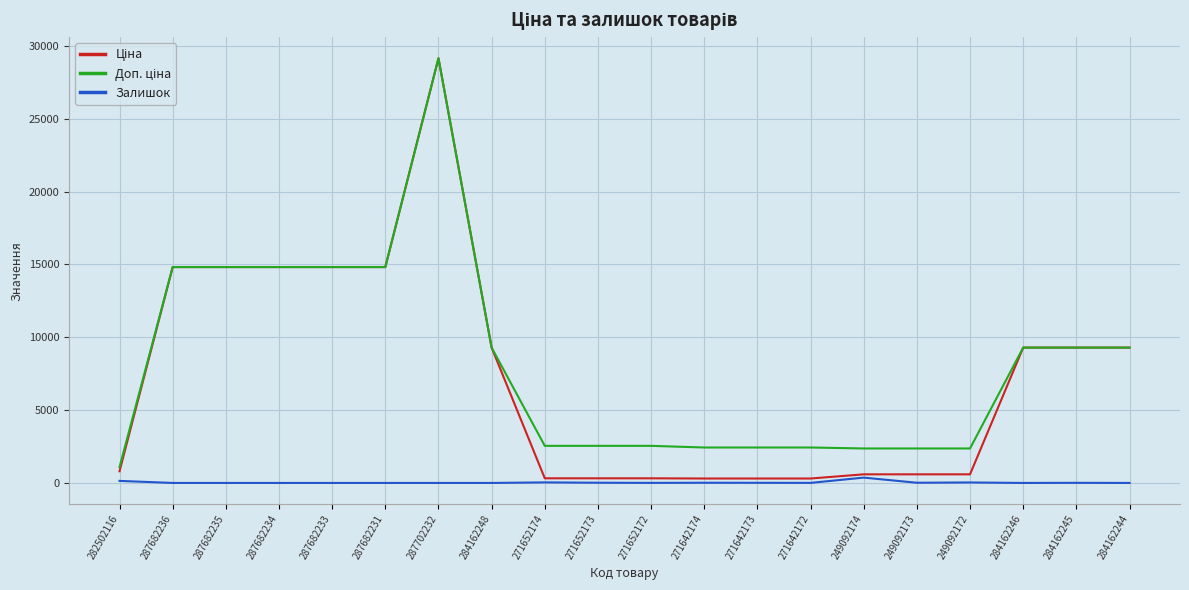

What is the spread (max minus min) of values at 284162246?

9290.5